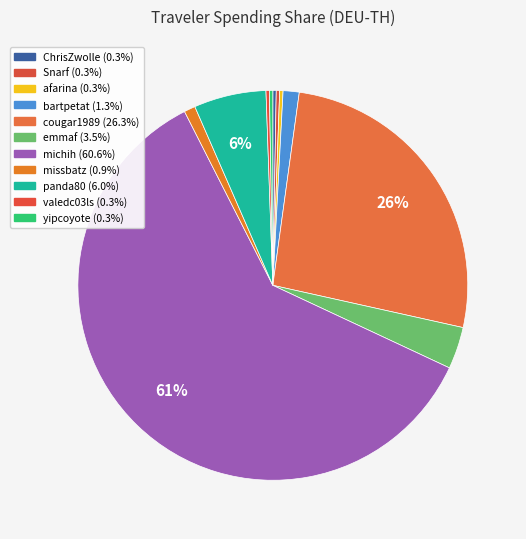

What is the ratio of the value at missbatz to the value at bartpetat?

0.7